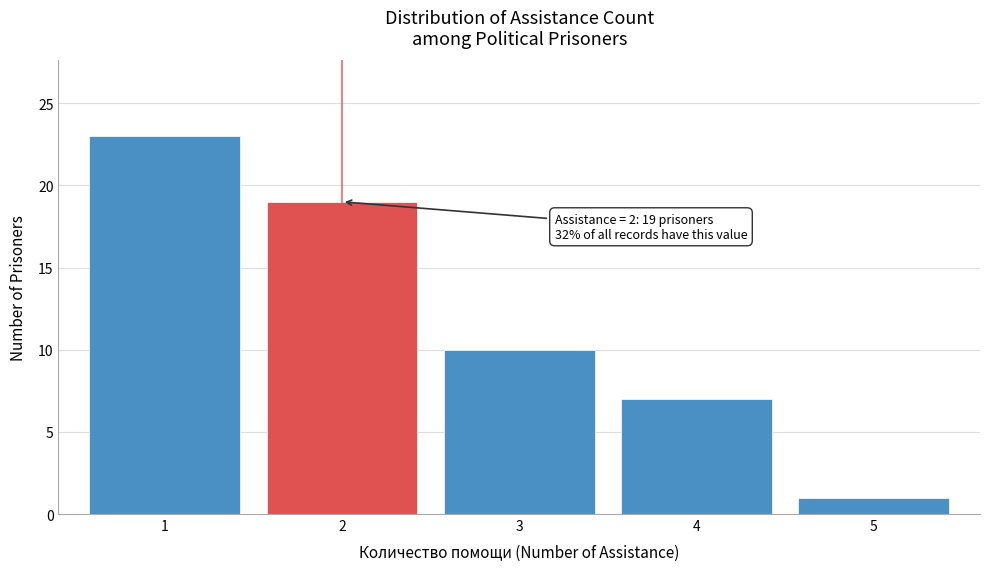

Reading left to right, extract all data points from this chart.

1=23	2=19	3=10	4=7	5=1